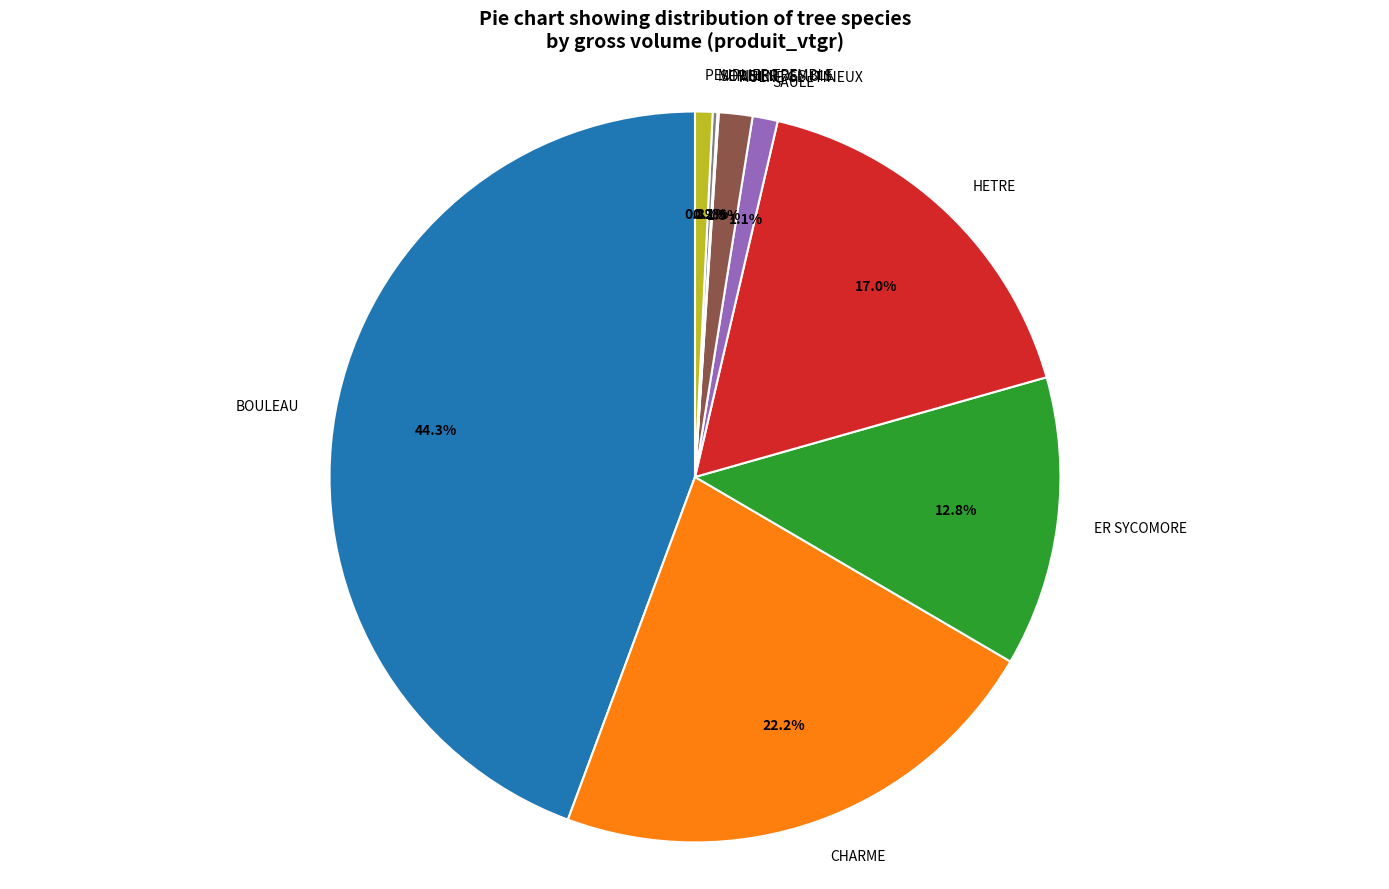

Does AULNE GLUTINEUX represent more than half of the total?

No